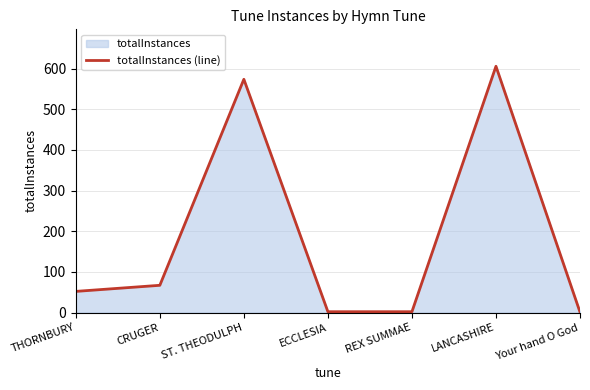

How many interior local peaks (higher than both neighbors) does the data have?

2